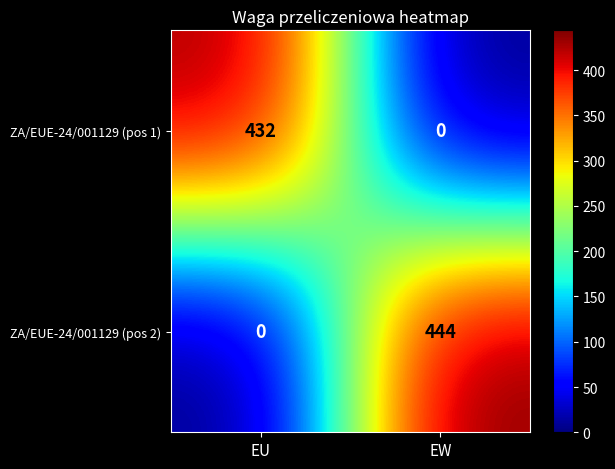

What is the maximum value for ZA/EUE-24/001129 (pos 1)?

432